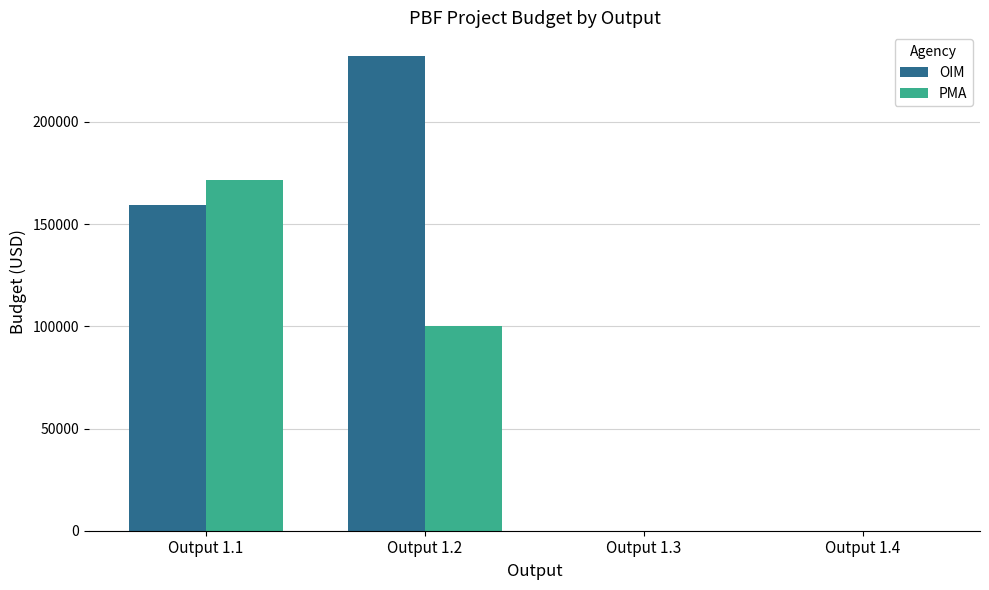

What is the sum of the OIM values at Output 1.4 and Output 1.1?

159408.0